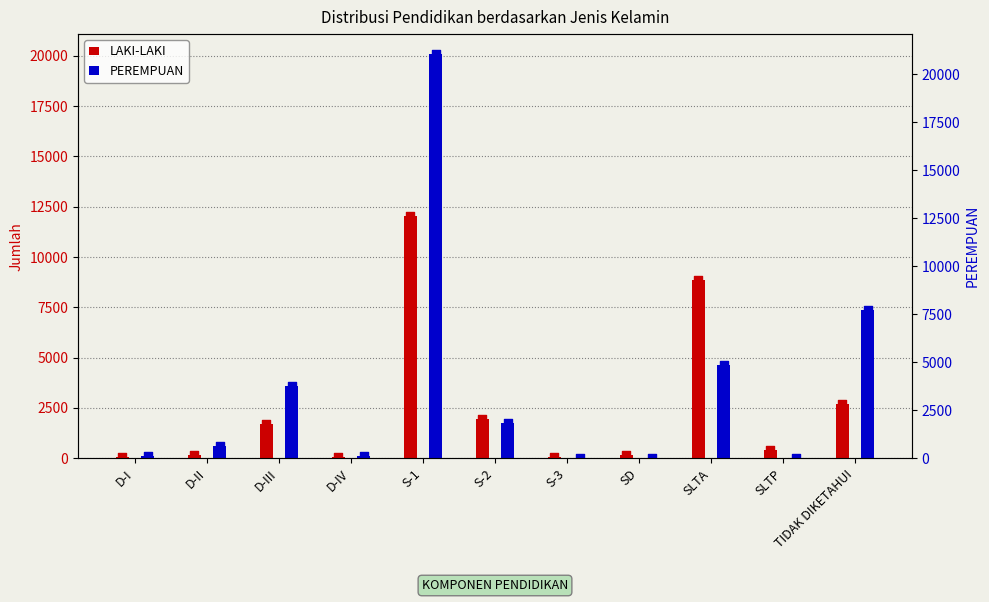

Which series reaches the maximum Y coordinate?

PEREMPUAN